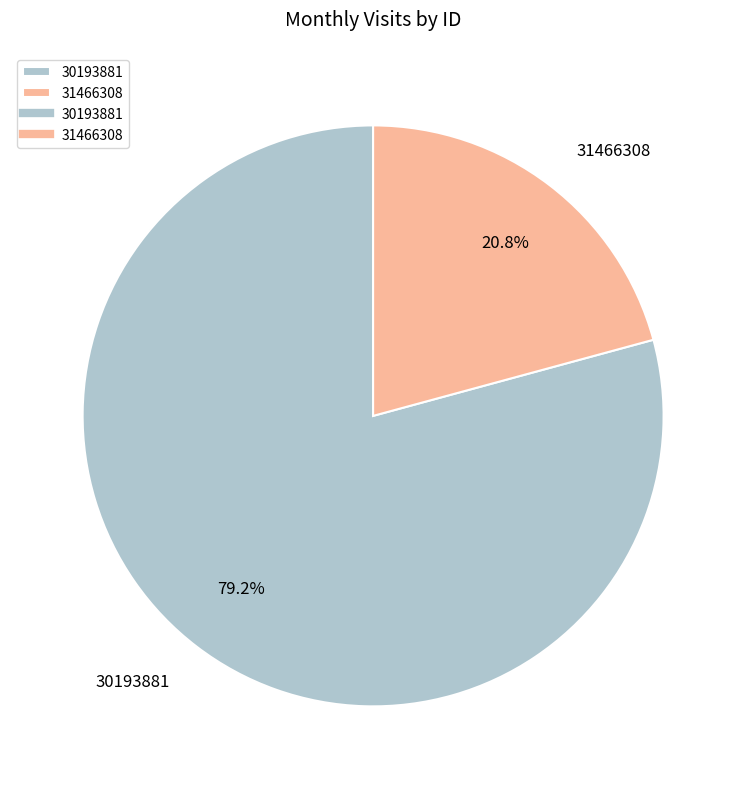

What portion of the pie excludes 30193881?

20.8%